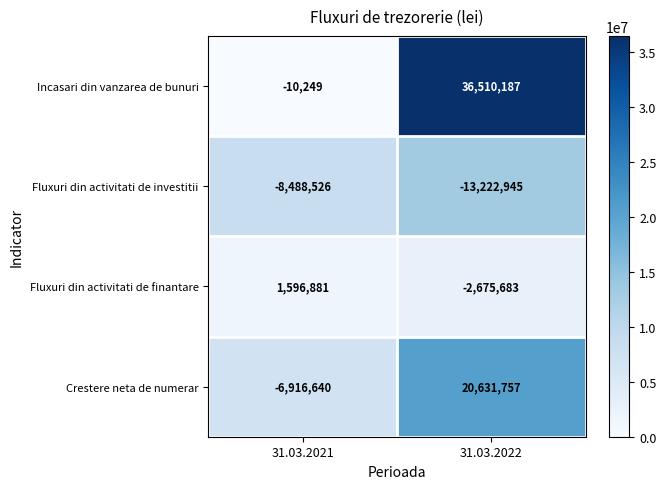

Which label corresponds to the largest value in the chart?

31.03.2022